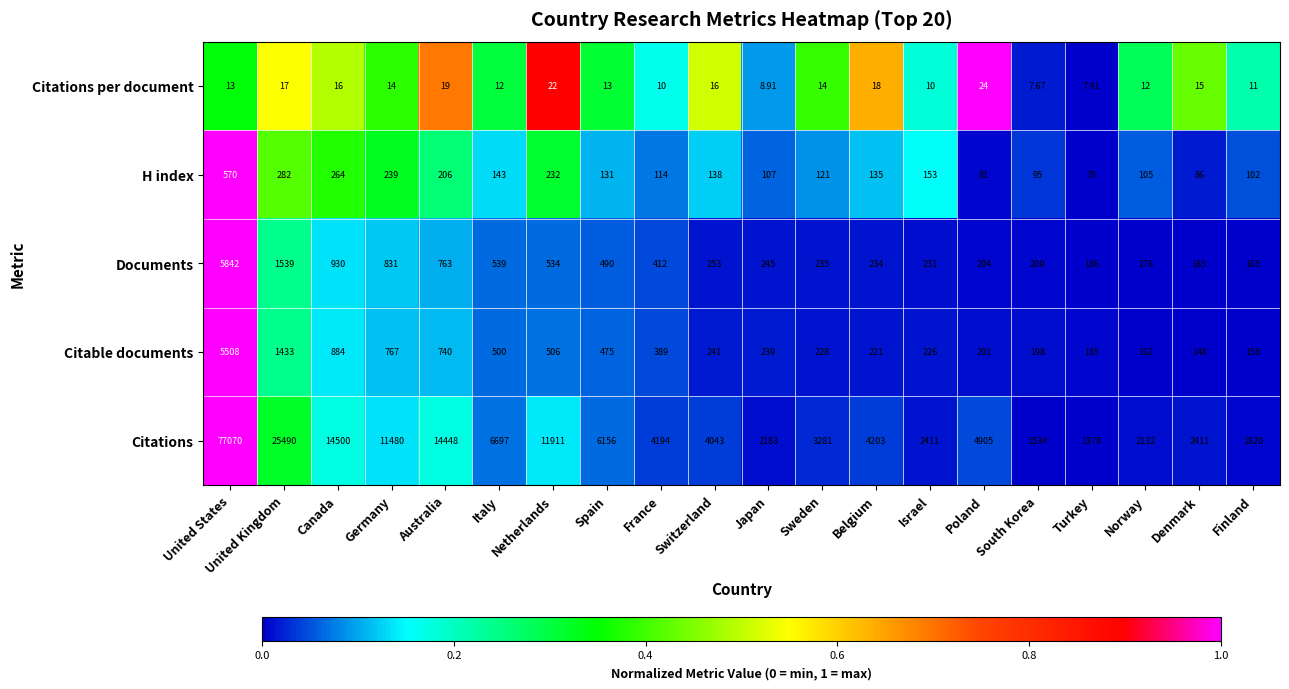

Which category has the lowest value across all series?

Turkey